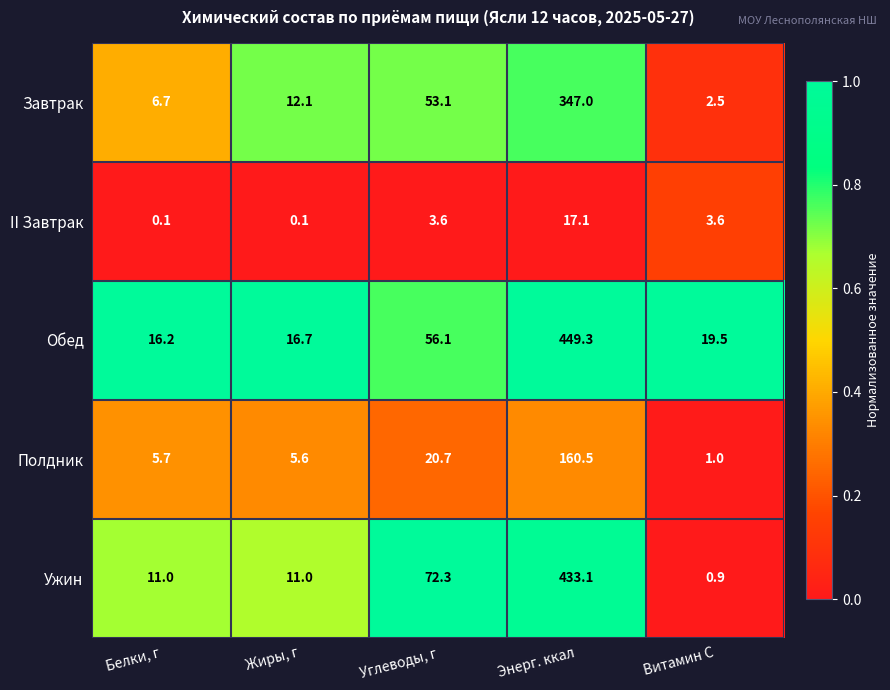

How many data points does each series have?

5